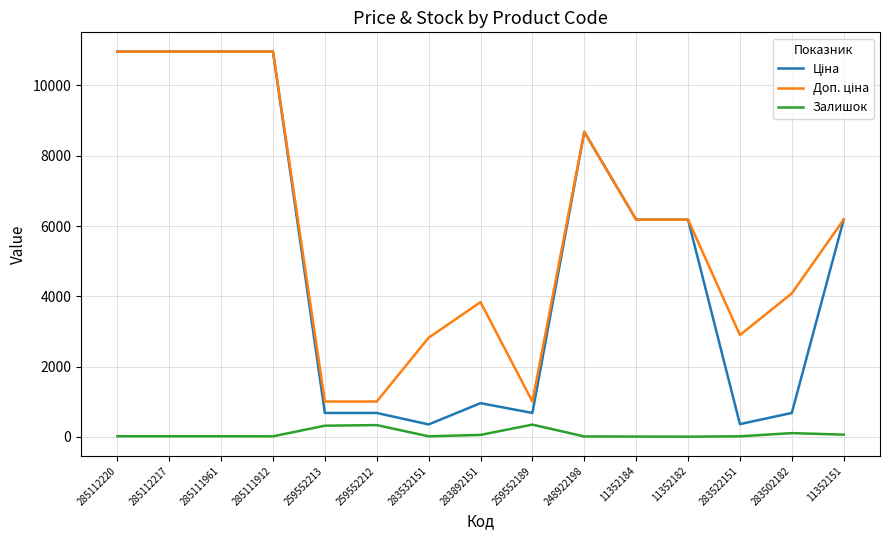

Does the chart have visible grid lines?

Yes